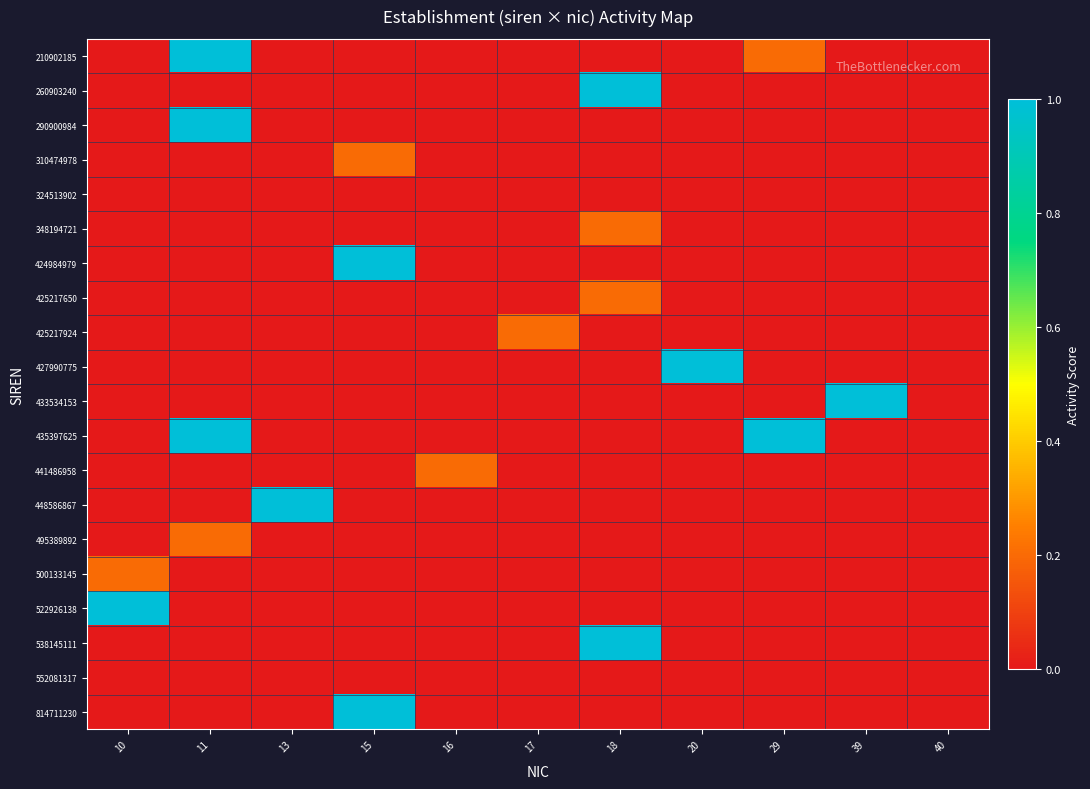

At 15, list the series in order from smallest to largest.

210902185, 260903240, 290900984, 324513902, 348194721, 425217650, 425217924, 427990775, 433534153, 435397625, 441486958, 448586867, 495389892, 500133145, 522926138, 538145111, 552081317, 310474978, 424984979, 814711230